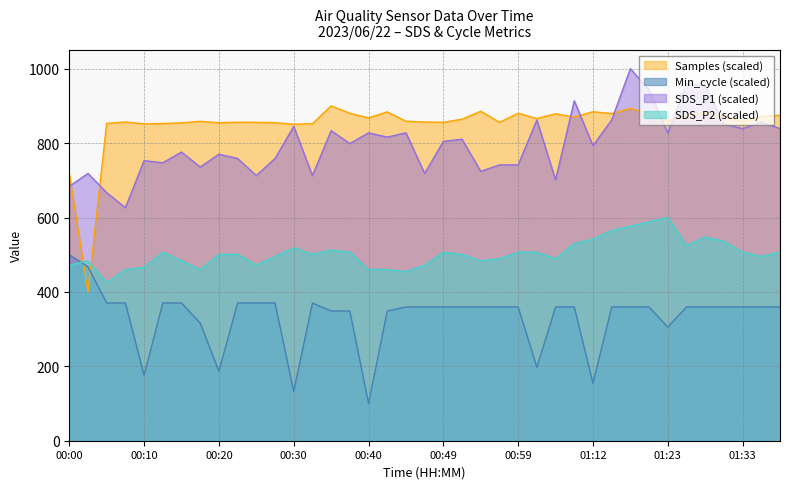

What is the label of the 38th point from the left?

01:35